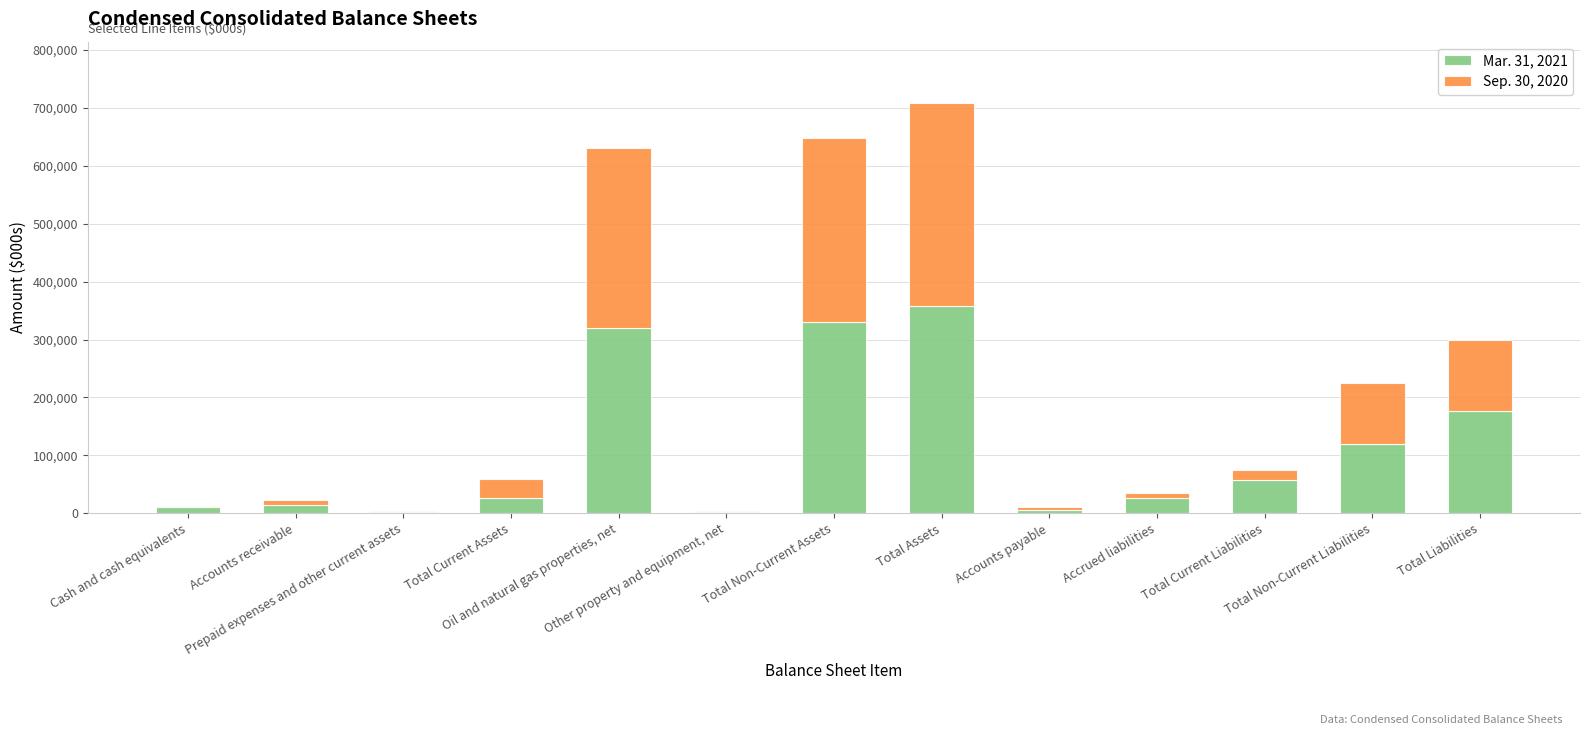

What are all the series names shown in the legend?

Mar. 31, 2021, Sep. 30, 2020